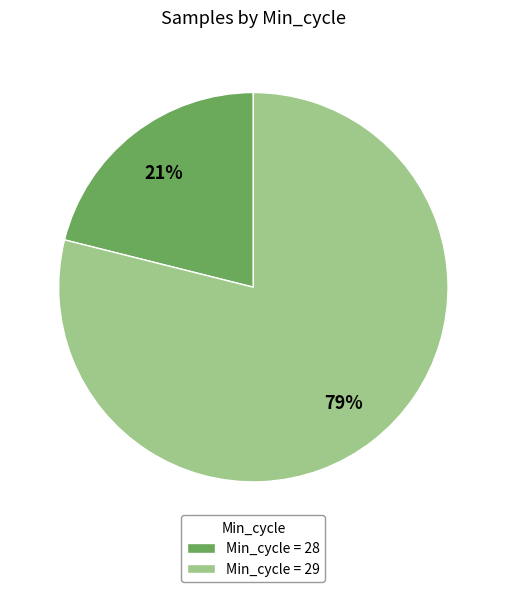

Rank the categories by value from lowest to highest.

Min_cycle = 28, Min_cycle = 29